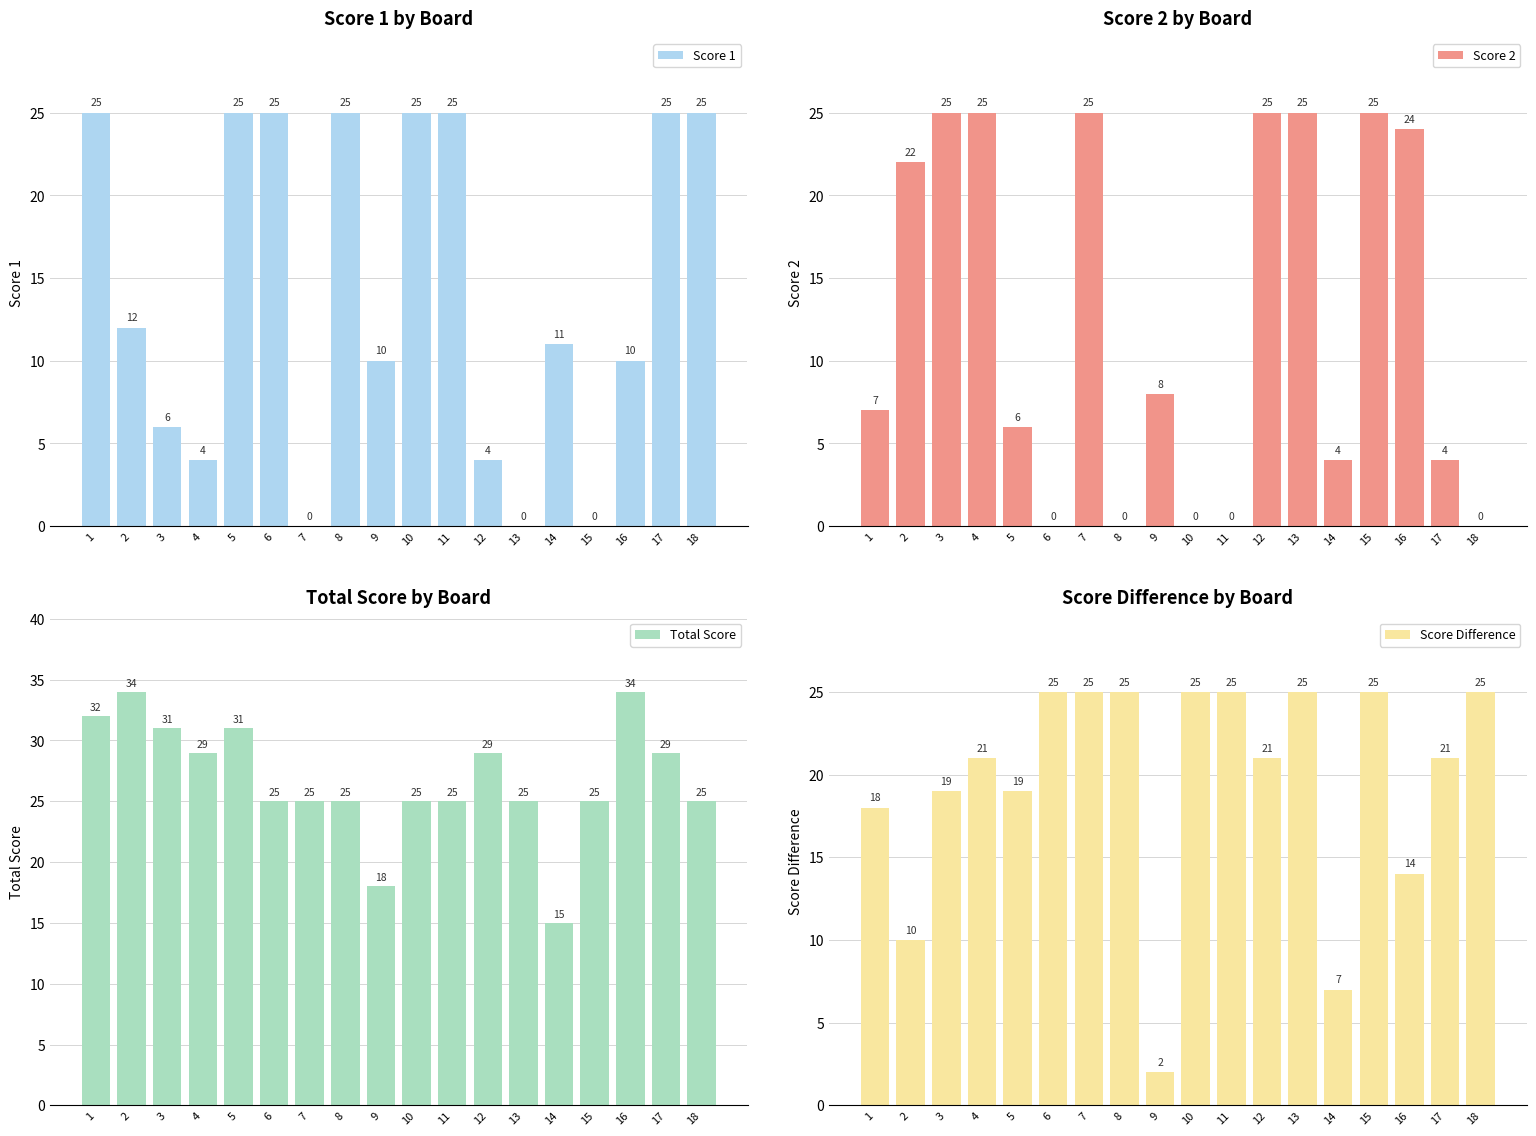

Which series has the largest total across all categories?

Total Score